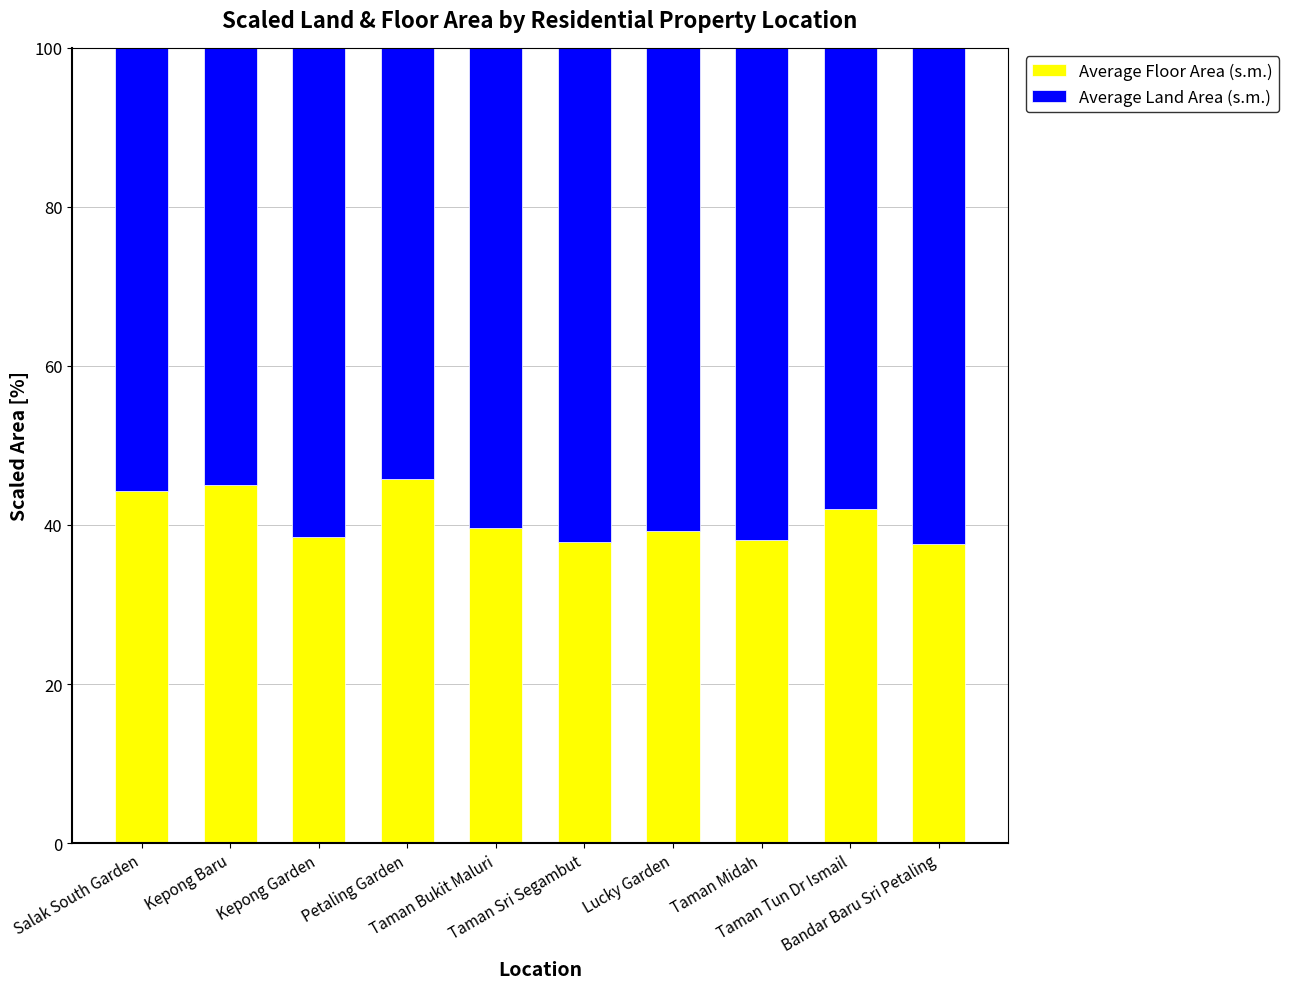

Count the number of data series in this chart.

2